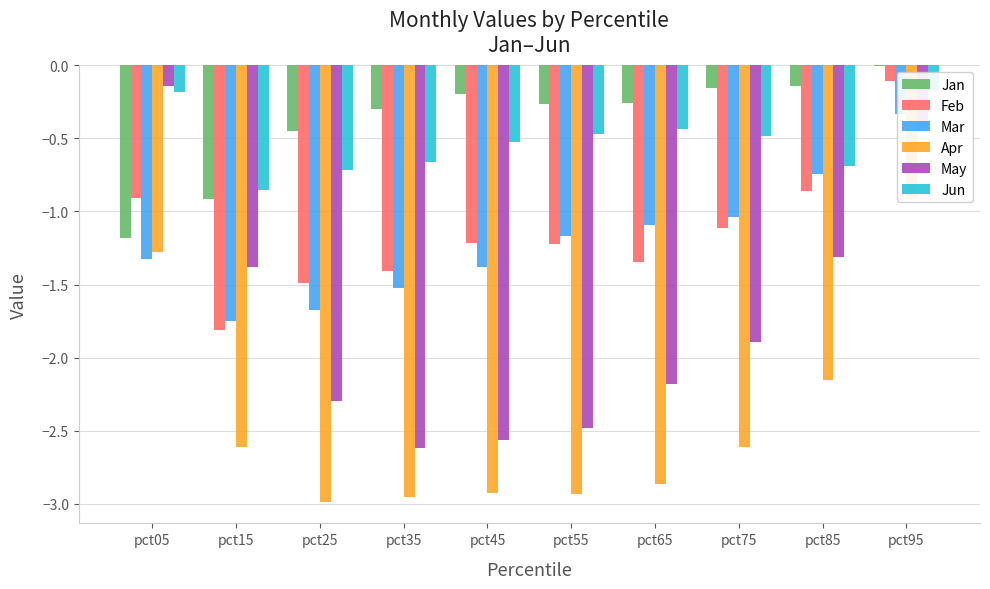

Which category has the lowest value across all series?

pct25